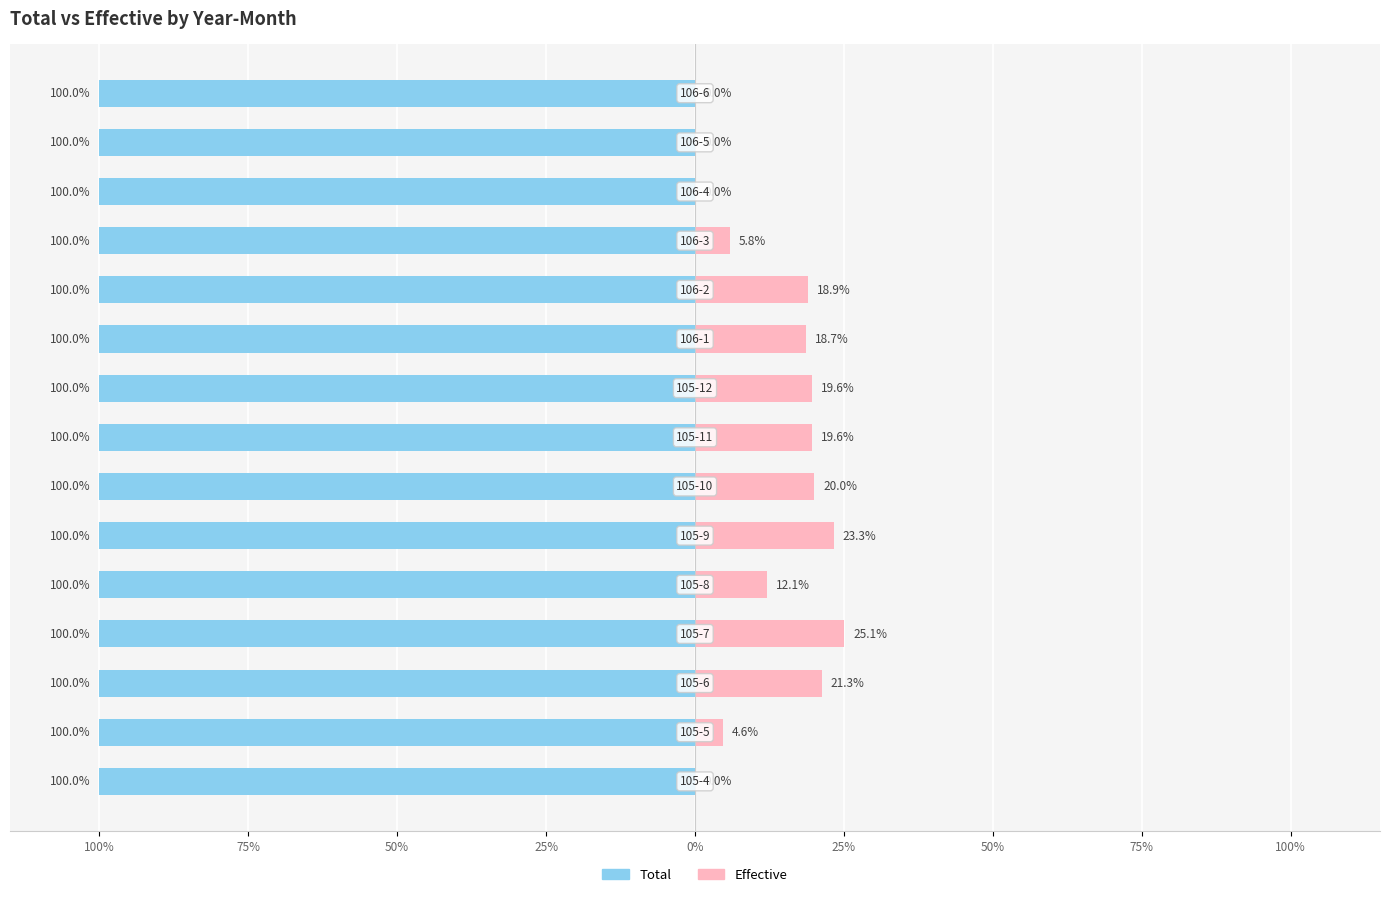

How many bars are there in total?

30